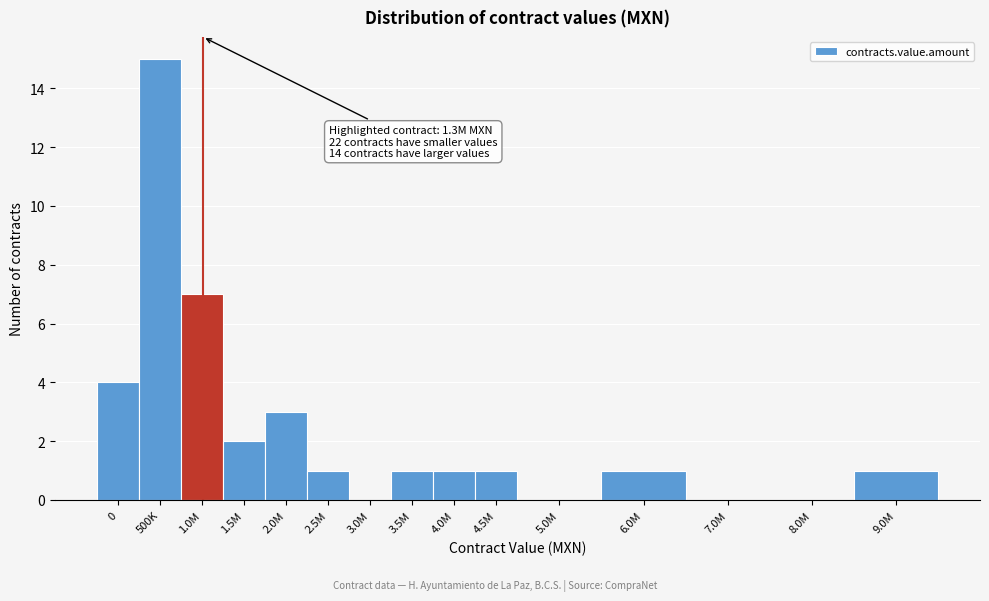

Reading right to left, extract all data points from this chart.

9.0M=1	8.0M=0	7.0M=0	6.0M=1	5.0M=0	4.5M=1	4.0M=1	3.5M=1	3.0M=0	2.5M=1	2.0M=3	1.5M=2	1.0M=7	500K=15	0=4